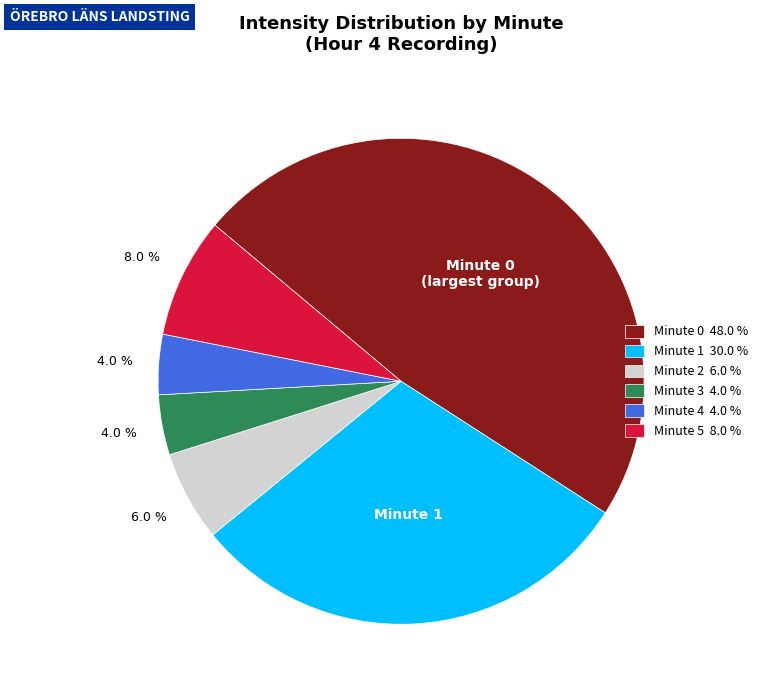

Does any single category account for the majority?

No